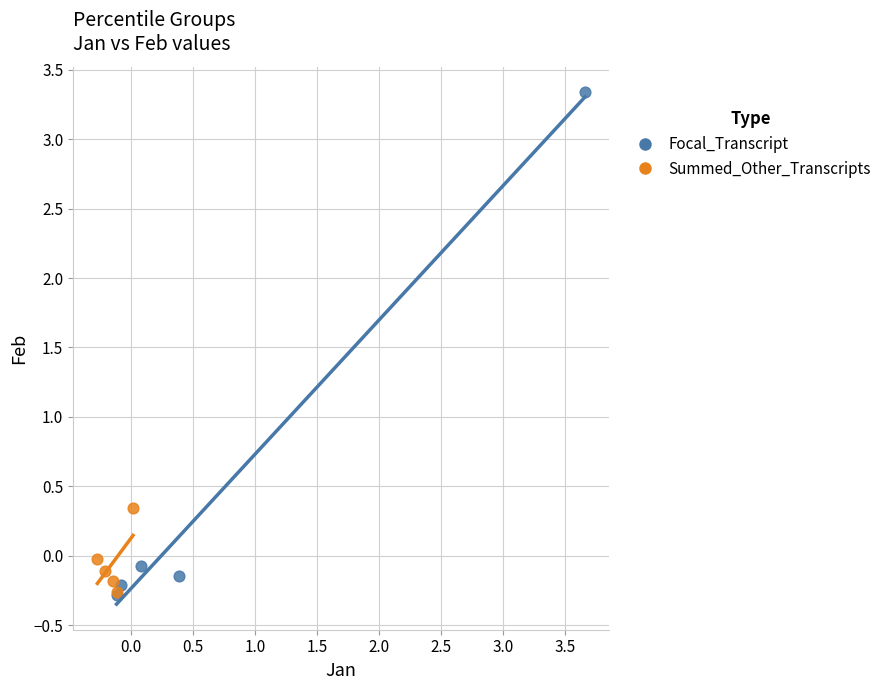

What are all the series names shown in the legend?

Focal_Transcript, Summed_Other_Transcripts